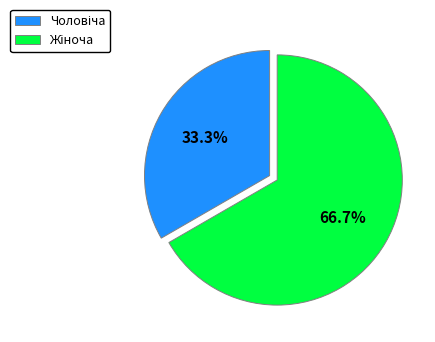

Does any single category account for the majority?

Yes